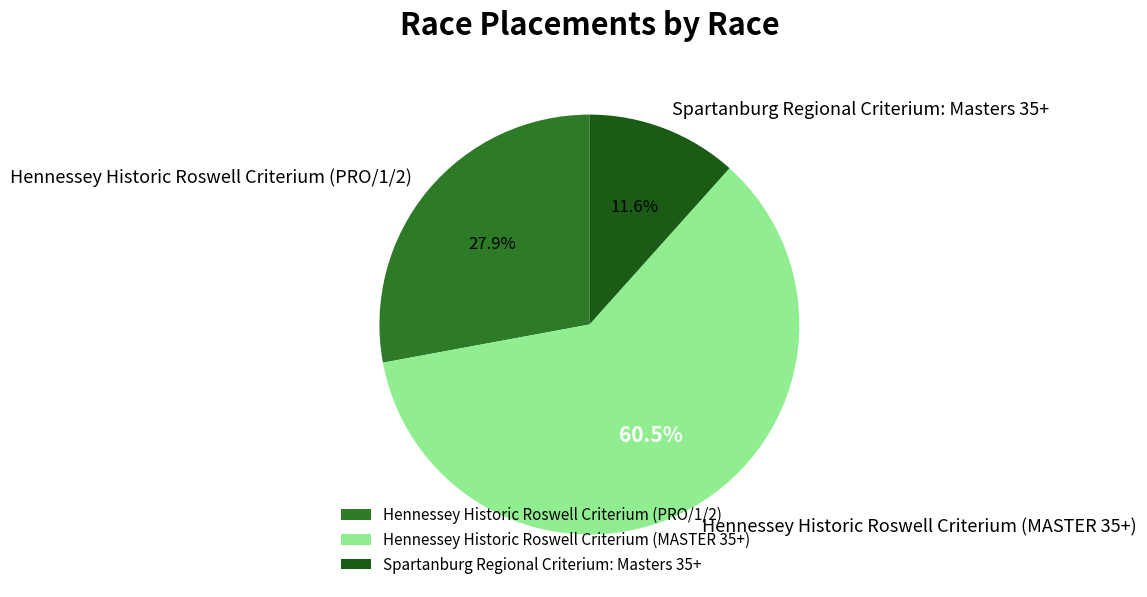

Approximately how many times larger is the value at Hennessey Historic Roswell Criterium (PRO/1/2) compared to Hennessey Historic Roswell Criterium (MASTER 35+)?

0.5